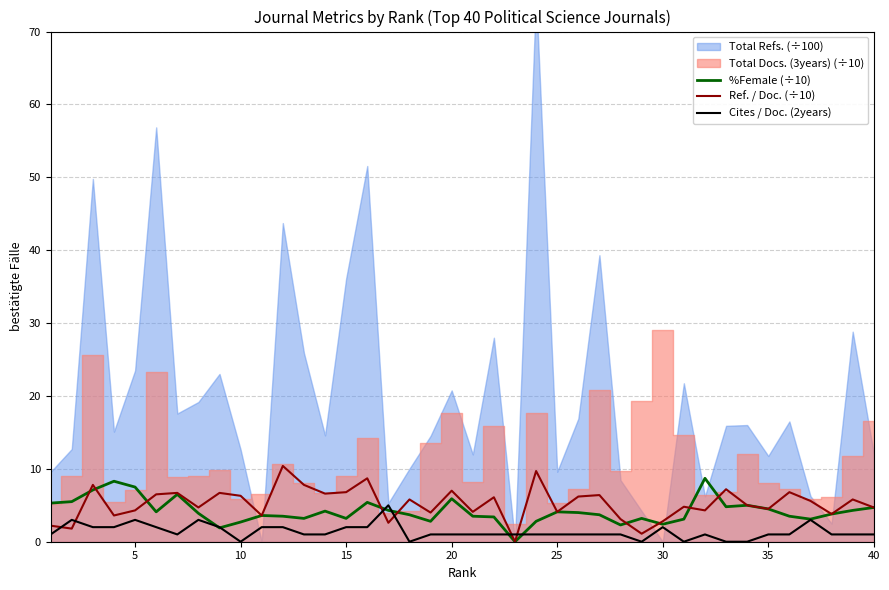

What is the maximum value for Cites / Doc. (2years)?

5.0